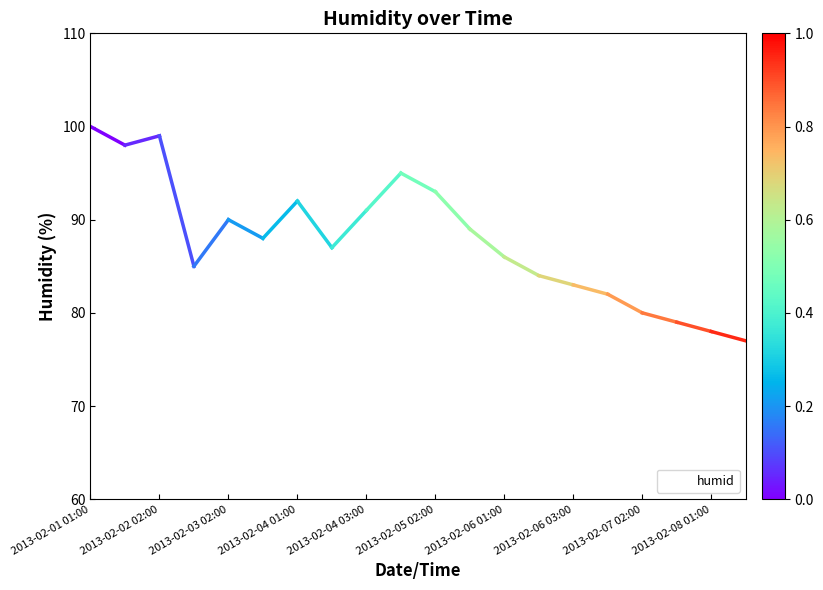

Reading left to right, transcribe all the data shown in this chart.

100	98	99	85	90	88	92	87	91	95	93	89	86	84	83	82	80	79	78	77